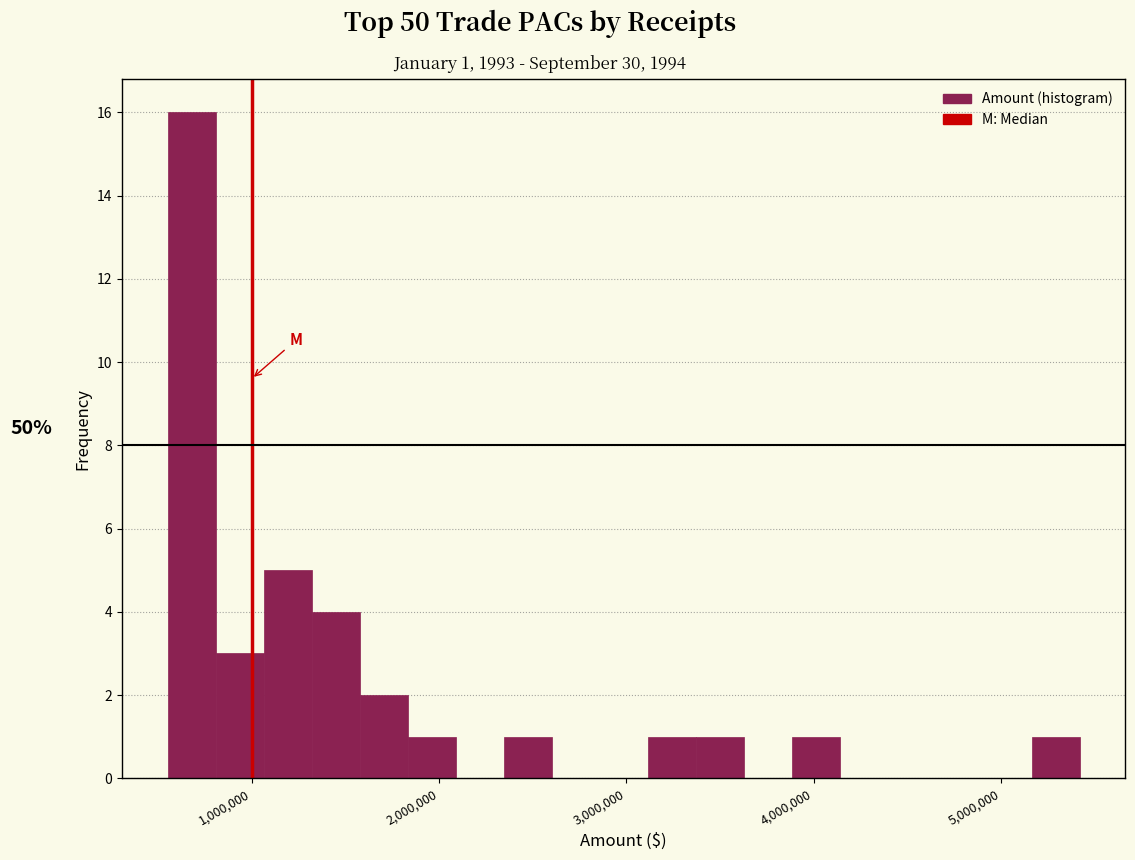

Around what value on the x-axis is the tallest bar? Give the approximate position of its centre, as read against the axis.

700000